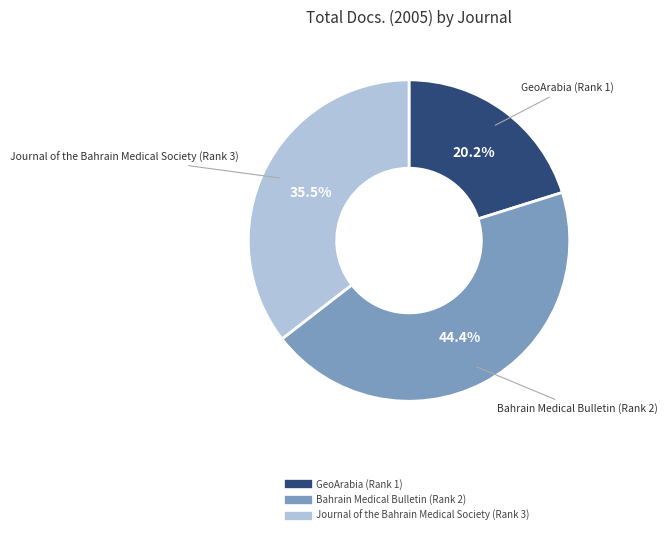

Does GeoArabia (Rank 1) account for over 50% of the chart?

No